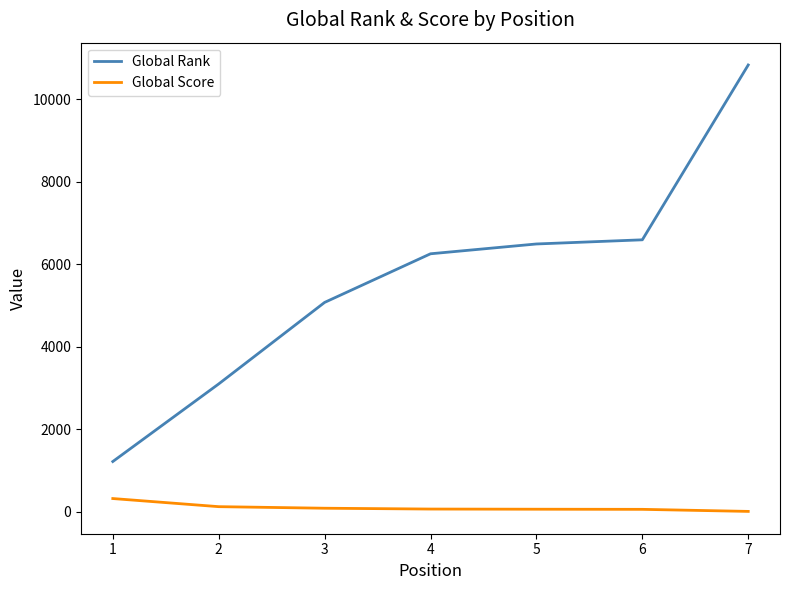

What are all the series names shown in the legend?

Global Rank, Global Score